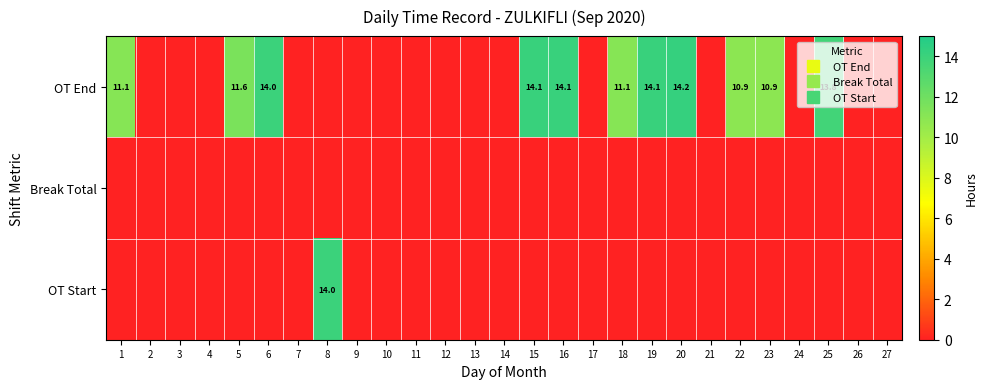

How many categories are shown in the chart?

27